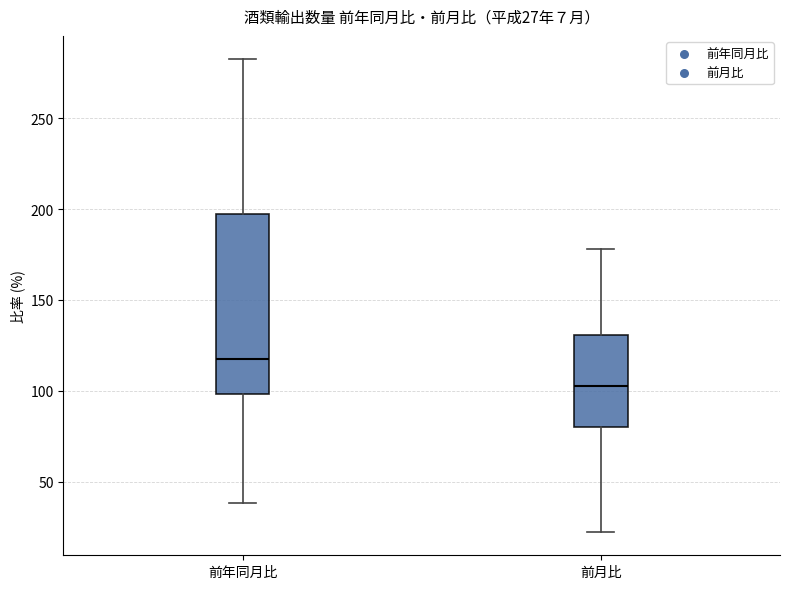

Which box is the tallest, from its lower edge to its upper edge?

前年同月比